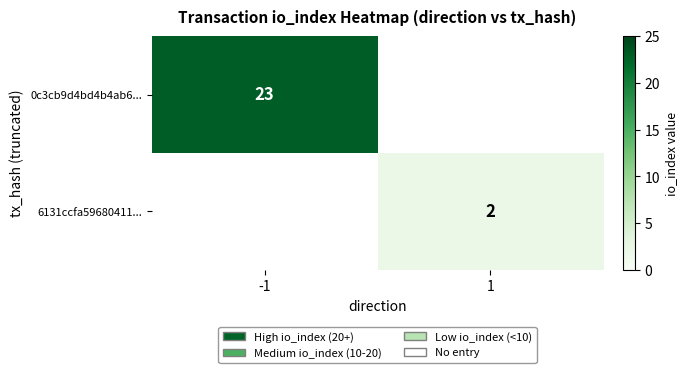

What is the total value across all series at -1?

23